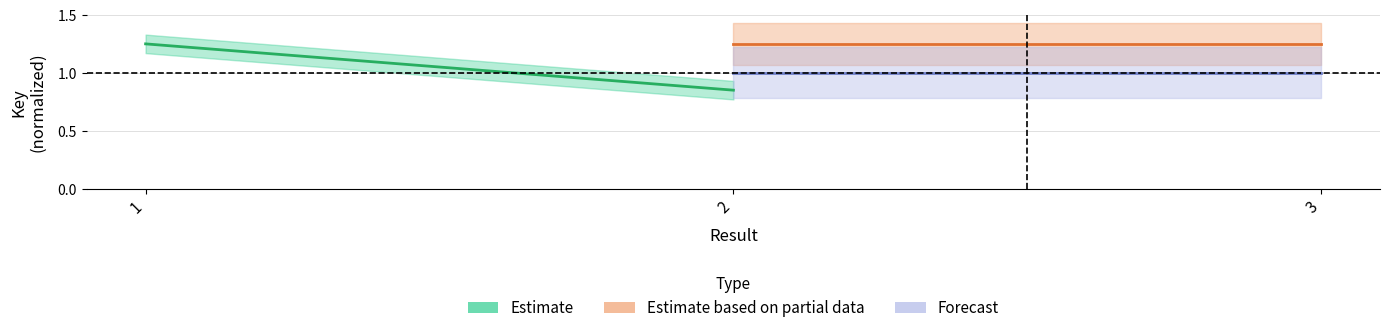

Between 1 and 2, which series saw the biggest shift?

Estimate